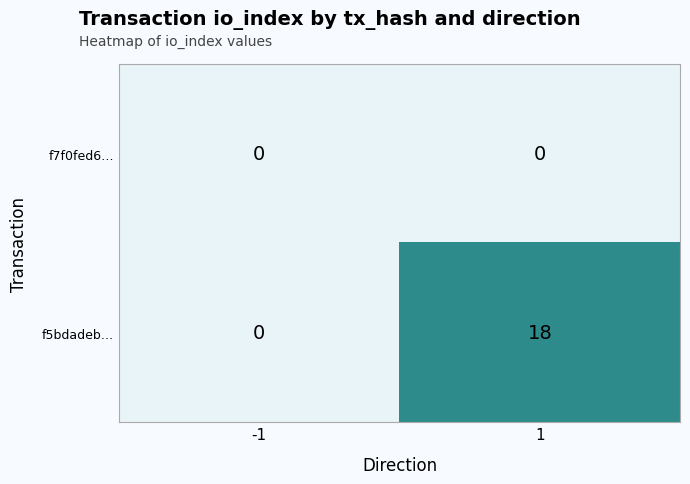

List the series in order of their overall mean, highest first.

f5bdadeb…, f7f0fed6…